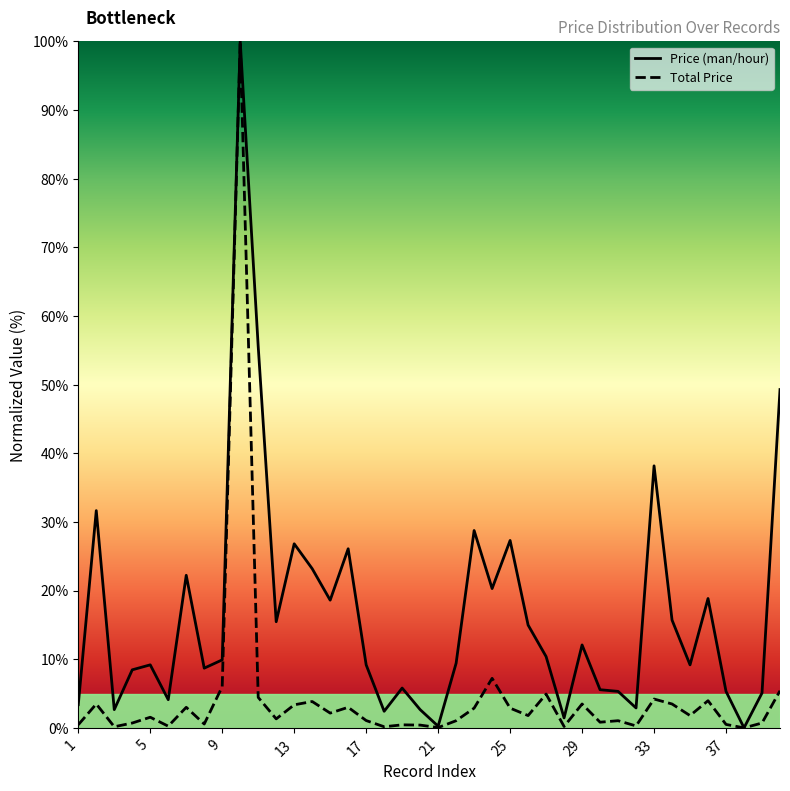

What is the spread (max minus min) of values at 20?

2.3